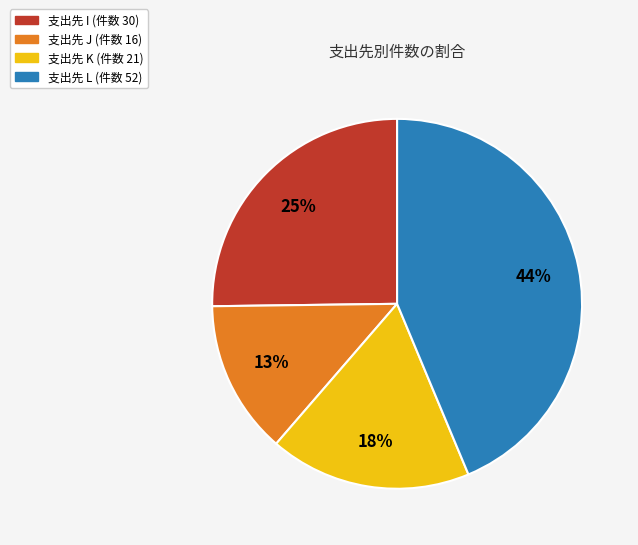

Between 支出先 K (件数 21) and 支出先 L (件数 52), which is larger?

支出先 L (件数 52)